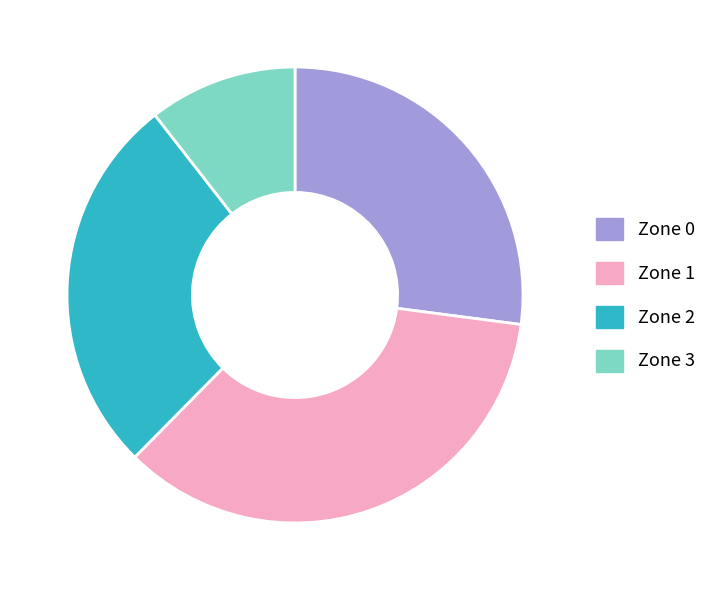

The Zone 0 slice represents 27% of the pie. True or false?

True